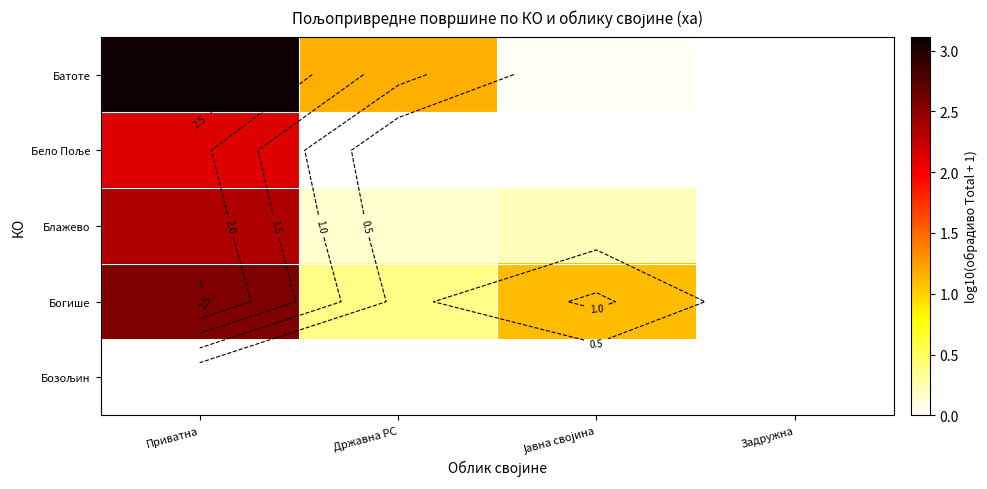

True or false: Блажево has a value of 0.1 at Јавна својина.

False